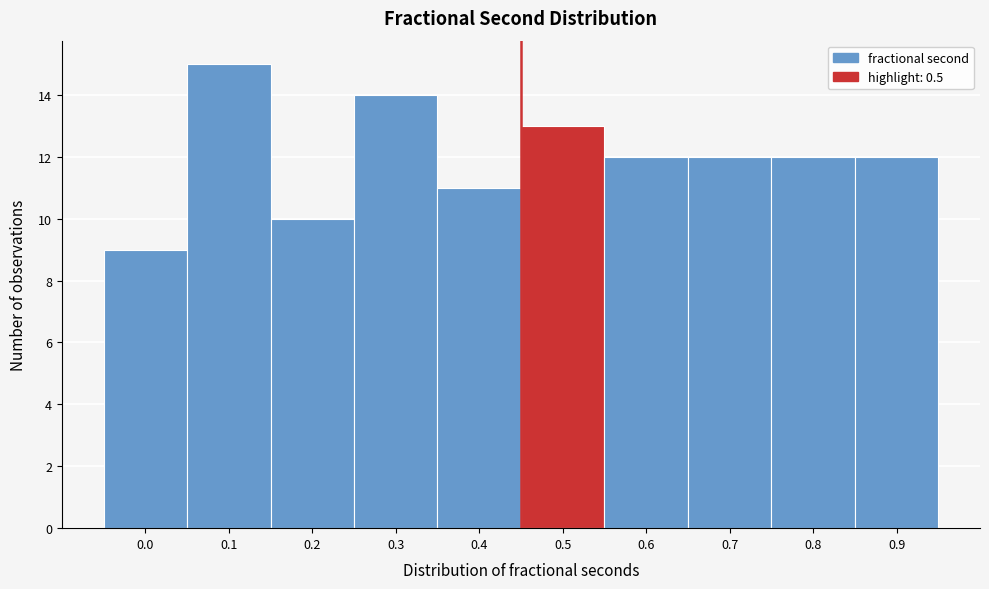

Reading left to right, list all the values displayed in this chart.

0.0=9	0.1=15	0.2=10	0.3=14	0.4=11	0.5=13	0.6=12	0.7=12	0.8=12	0.9=12